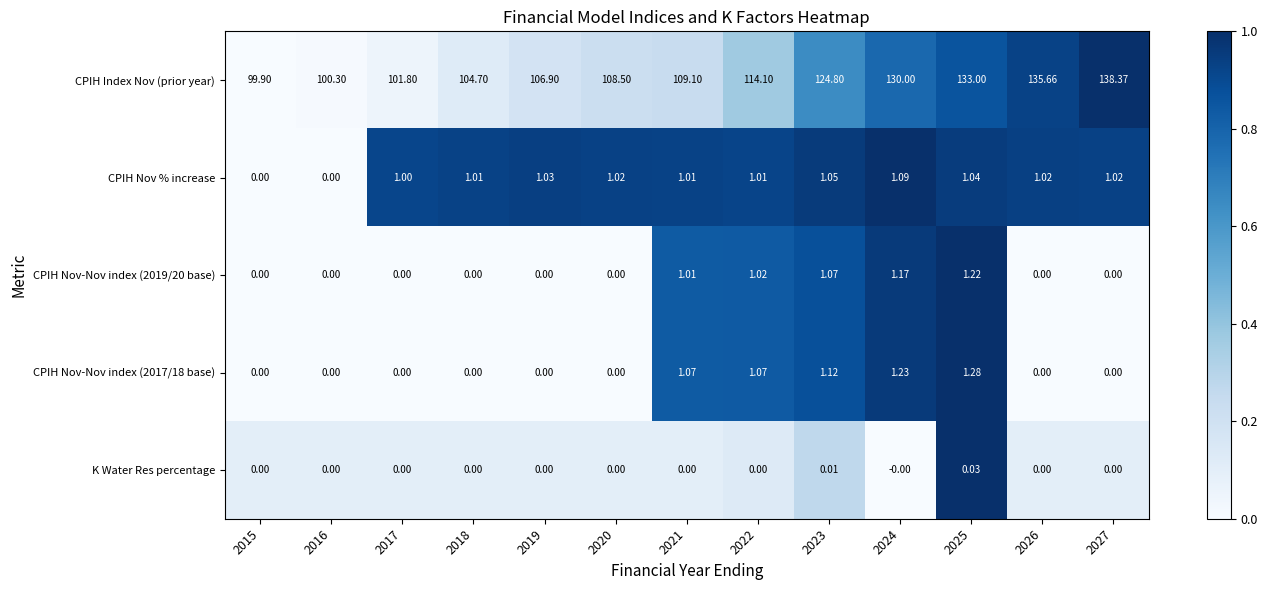

At how many categories does at least one series exceed 0?

13